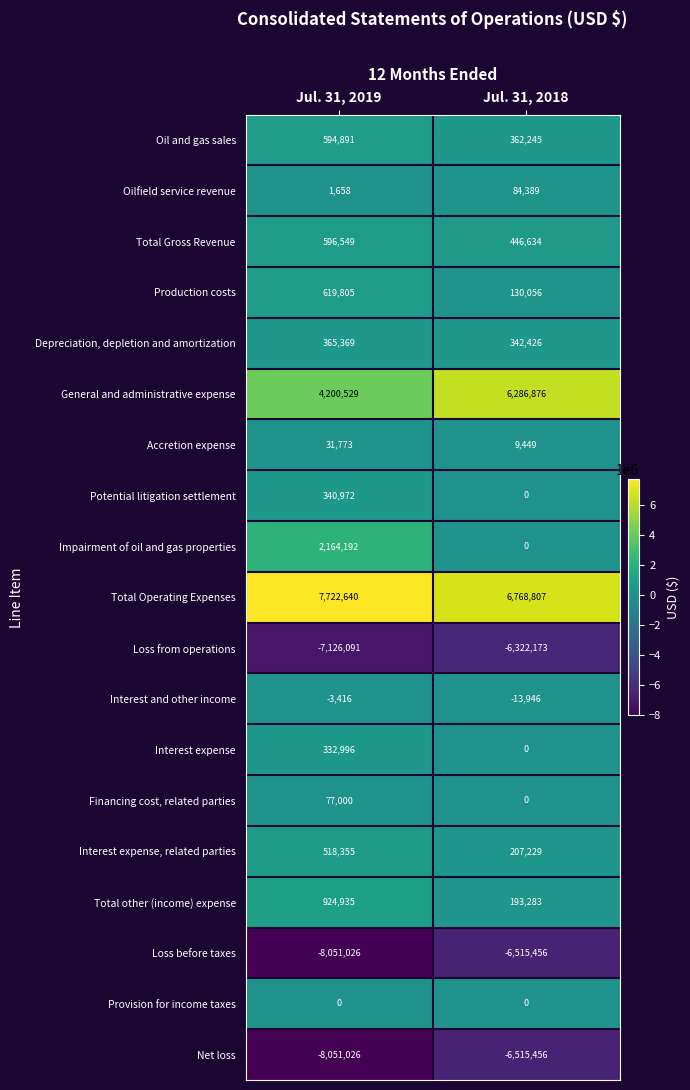

What is the difference between the Impairment of oil and gas properties values at Jul. 31, 2019 and Jul. 31, 2018?

2164192